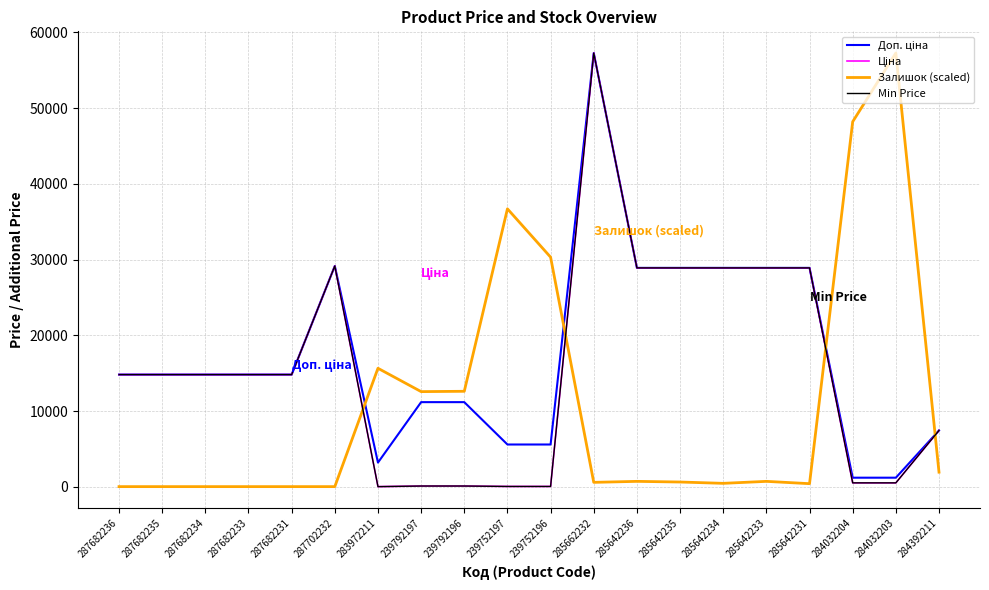

Does the chart have visible grid lines?

Yes